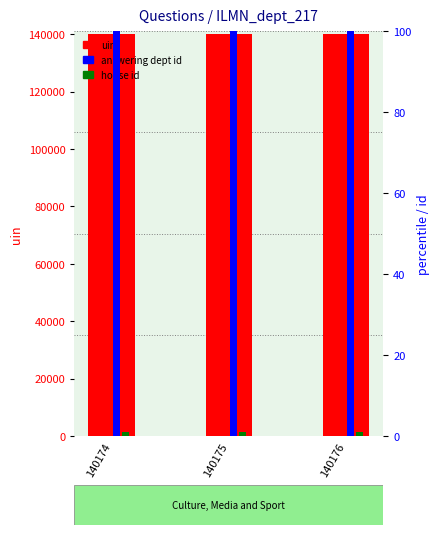

At which category is the sum across all series the highest?

140176